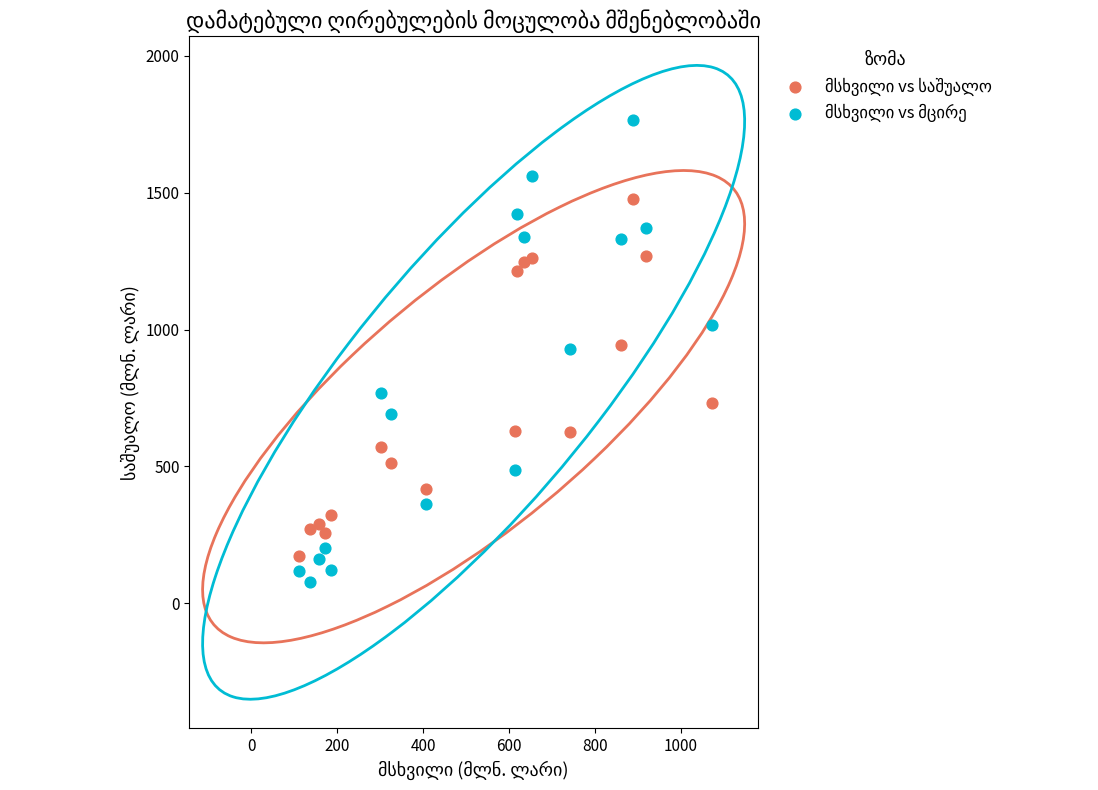

What is the X range (max minus min) for the scatter plot?

960.8